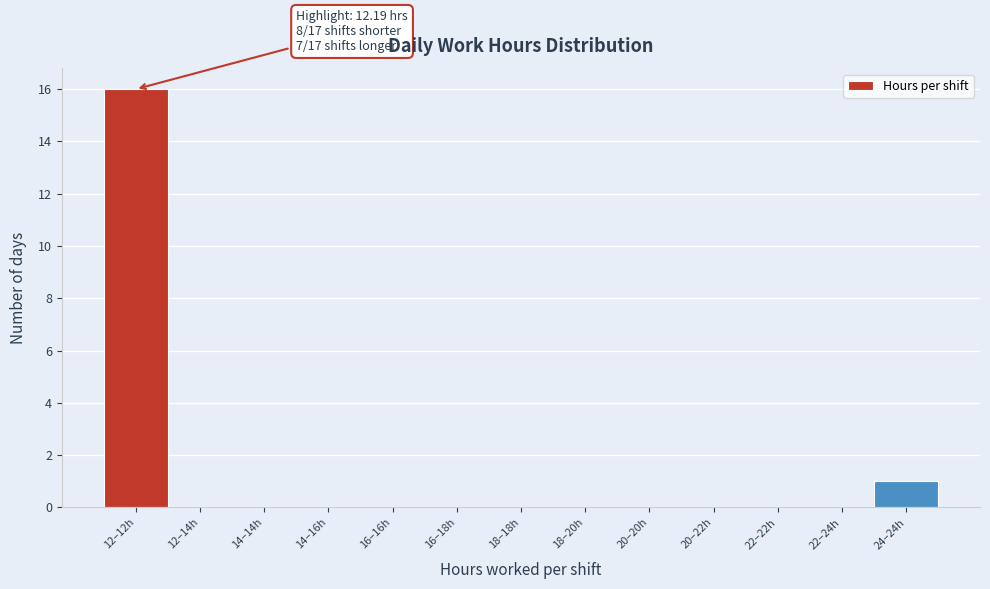

Reading right to left, extract all data points from this chart.

24–24h=1	22–24h=0	22–22h=0	20–22h=0	20–20h=0	18–20h=0	18–18h=0	16–18h=0	16–16h=0	14–16h=0	14–14h=0	12–14h=0	12–12h=16